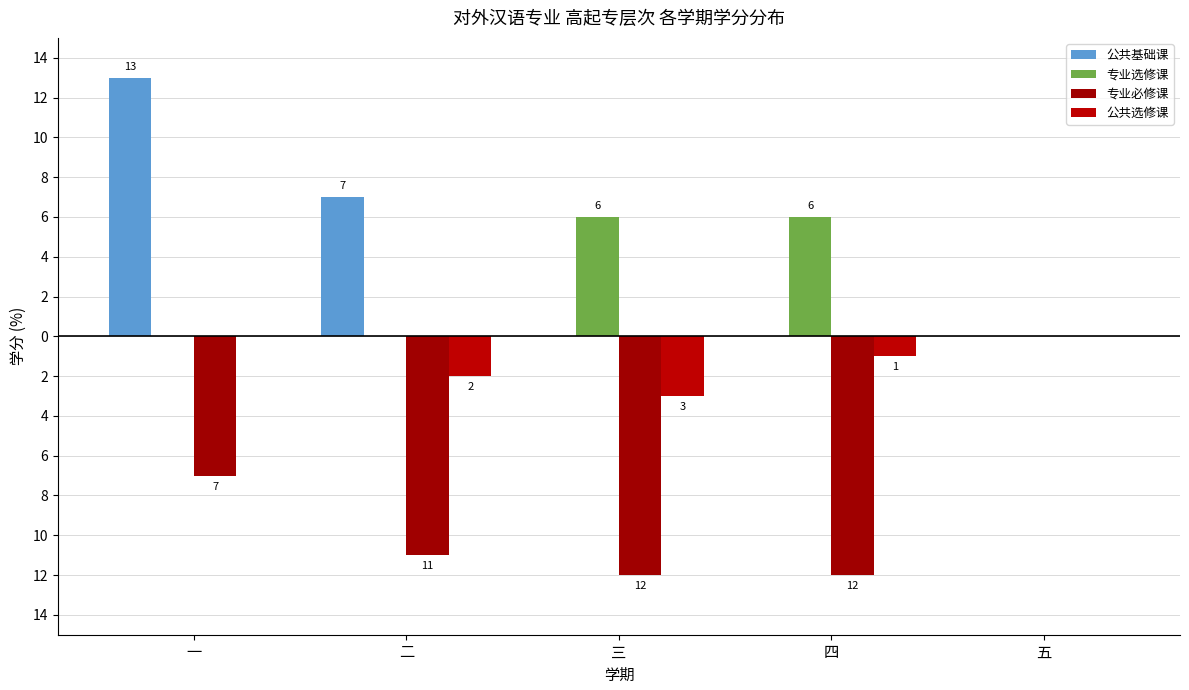

Are the bars horizontal?

No